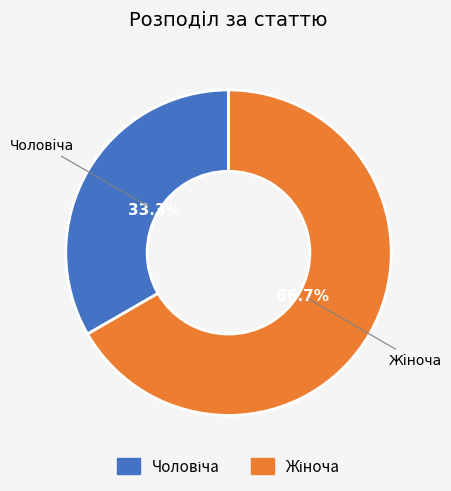

Is there any slice that represents more than half of the pie?

Yes